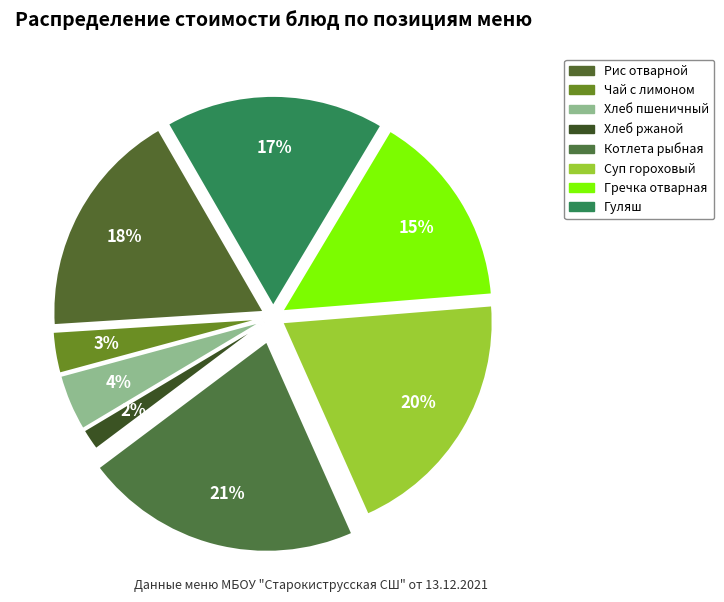

Is there any slice that represents more than half of the pie?

No